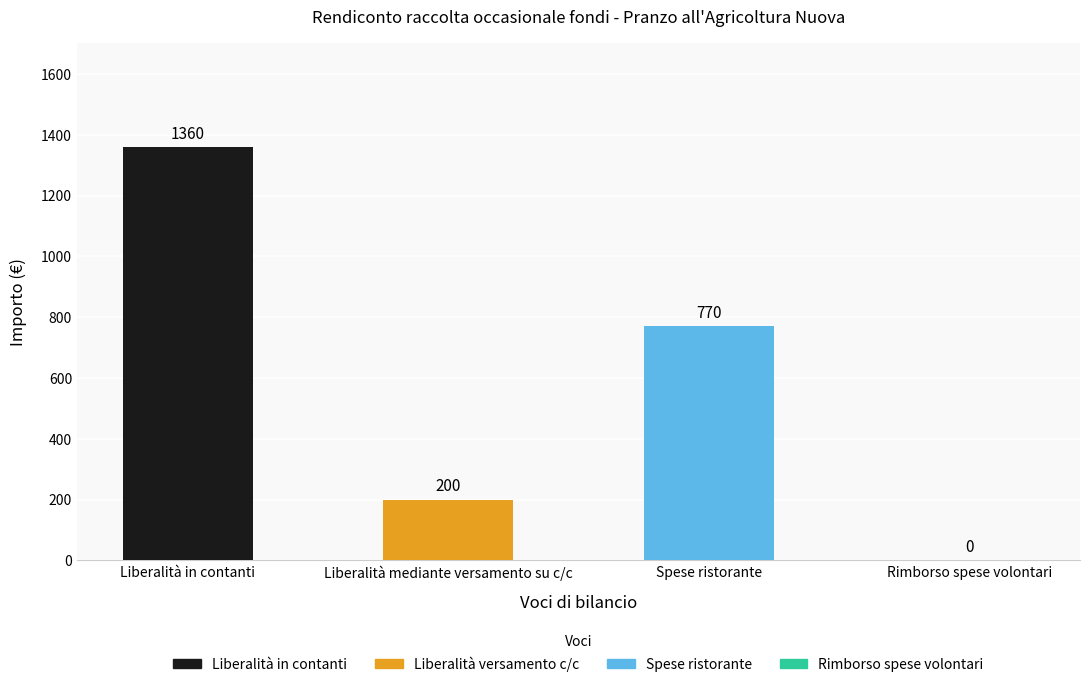

What is the sum of all values?

2330